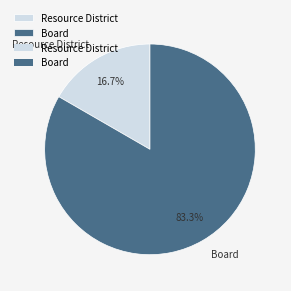

Approximately how many times larger is the value at Resource District compared to Board?

0.2